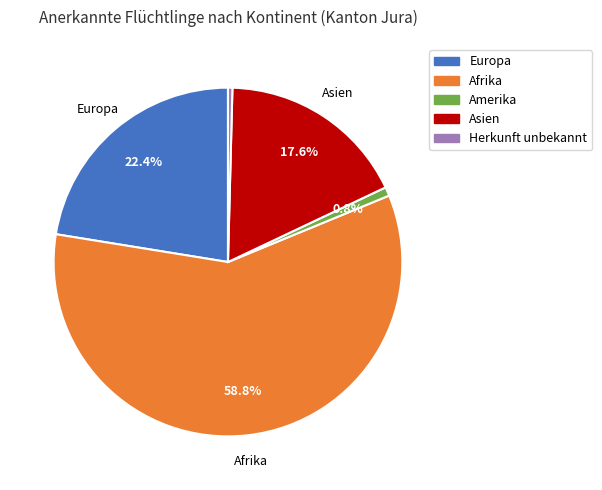

True or false: Herkunft unbekannt accounts for 7% of the total.

False